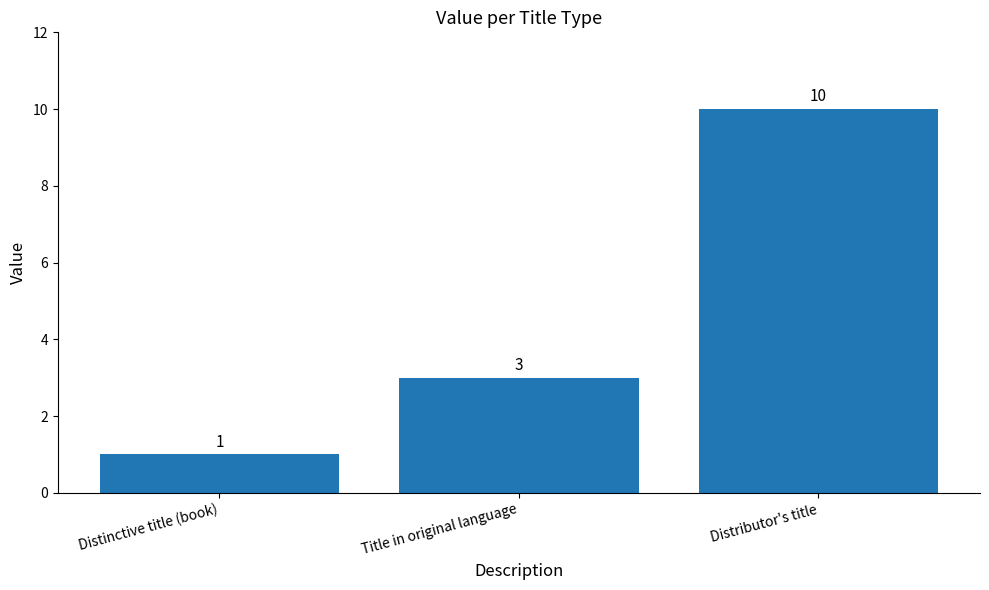

Are the bars grouped side by side (vs. stacked)?

No